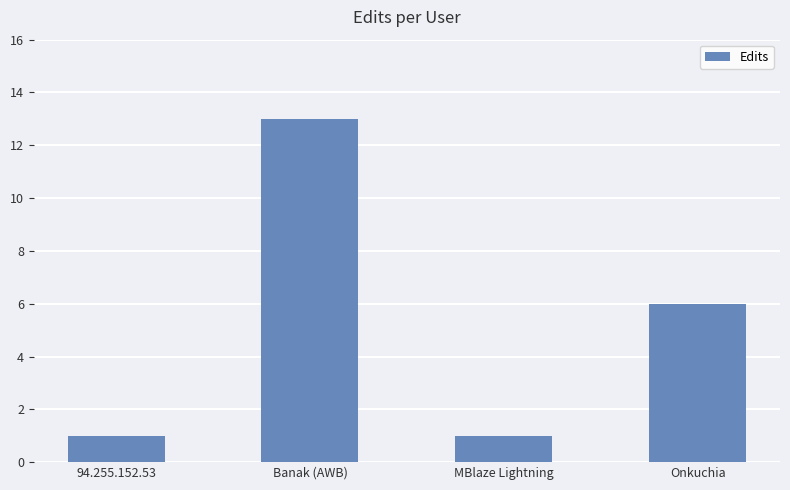

What is the average value?

5